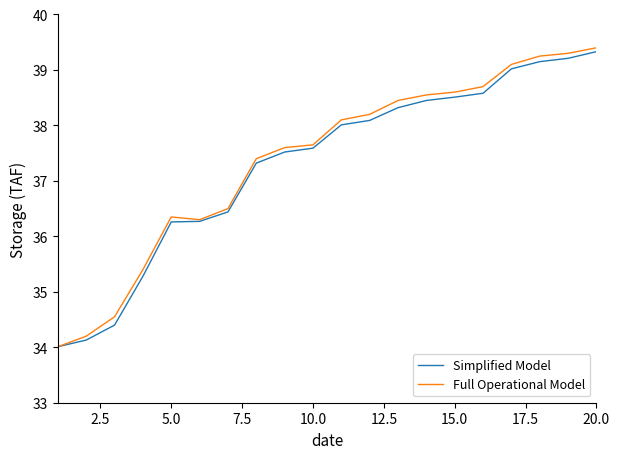

What is the lowest value of the Simplified Model series?

34.0